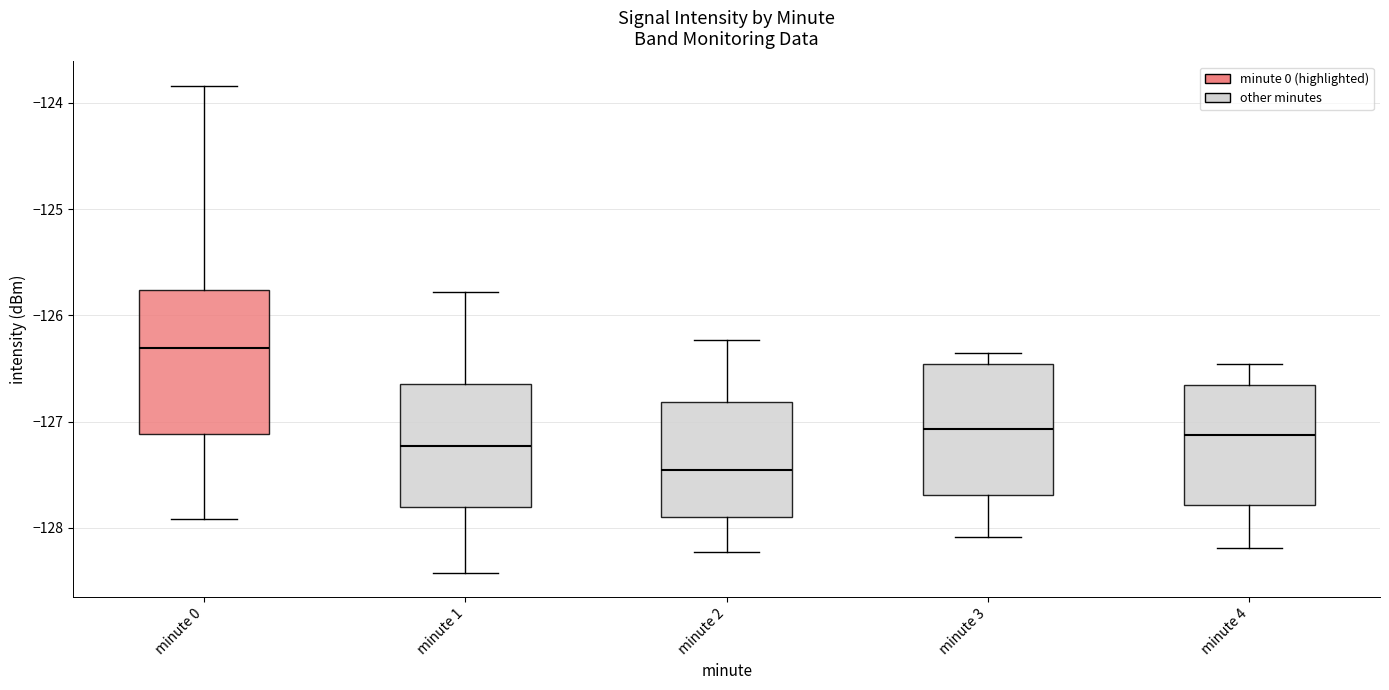

Comparing the boxes themselves (not the whiskers), which one is the tallest?

minute 0